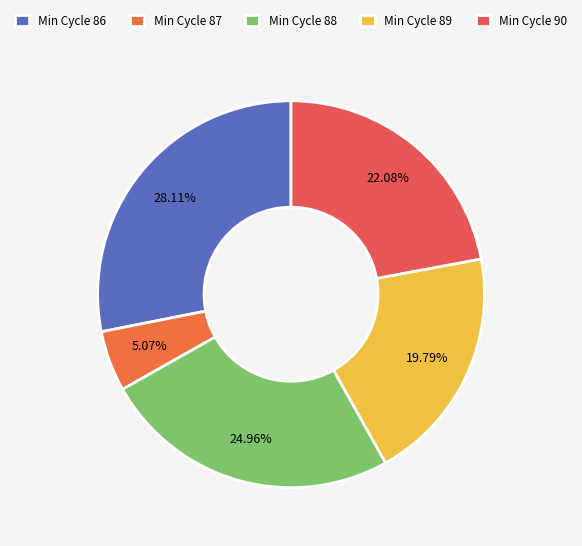

To the nearest percent, what is the average slice percentage?

20%